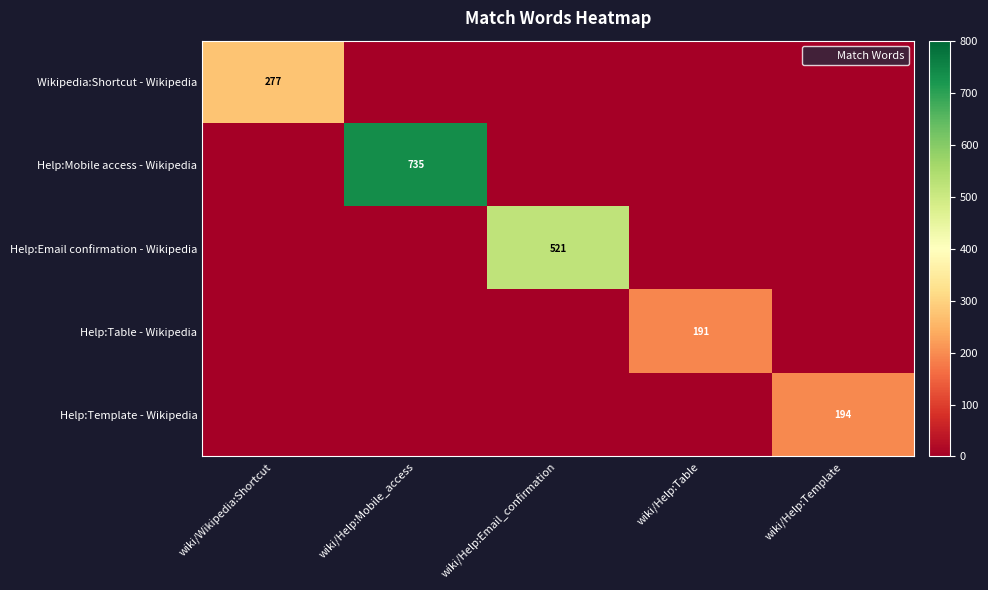

What is the difference between the highest and lowest values at wiki/Help:Mobile_access?

735